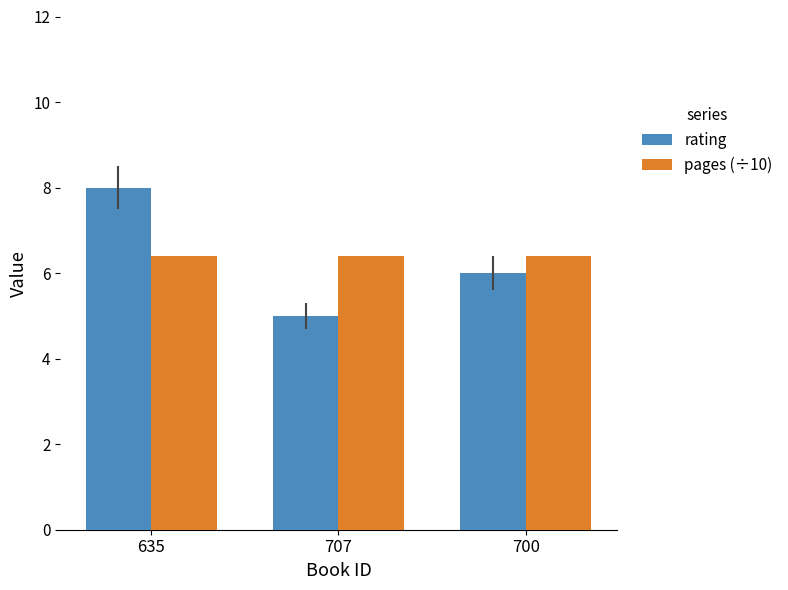

List the series in order of their peak value, highest first.

rating, pages (÷10)